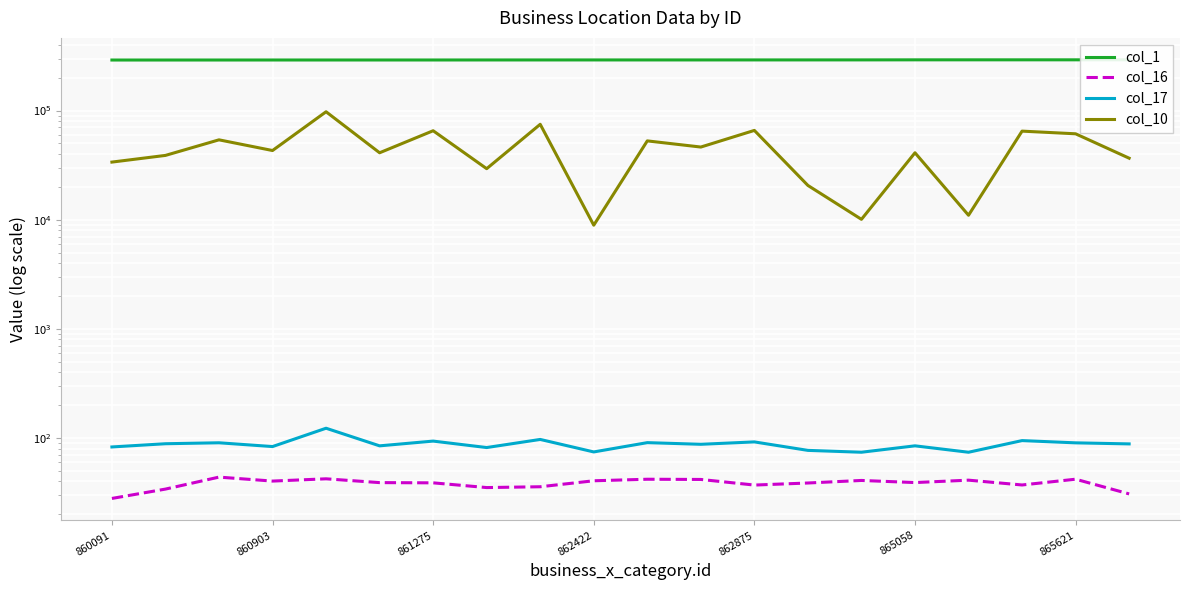

Is this an area chart (filled region under the line)?

No